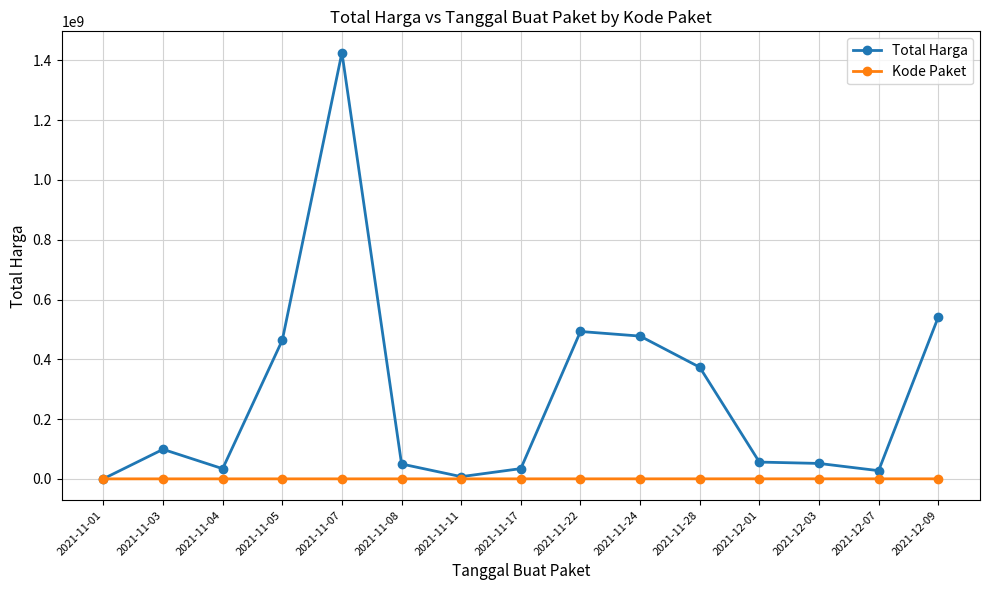

How many lines are shown in the chart?

2